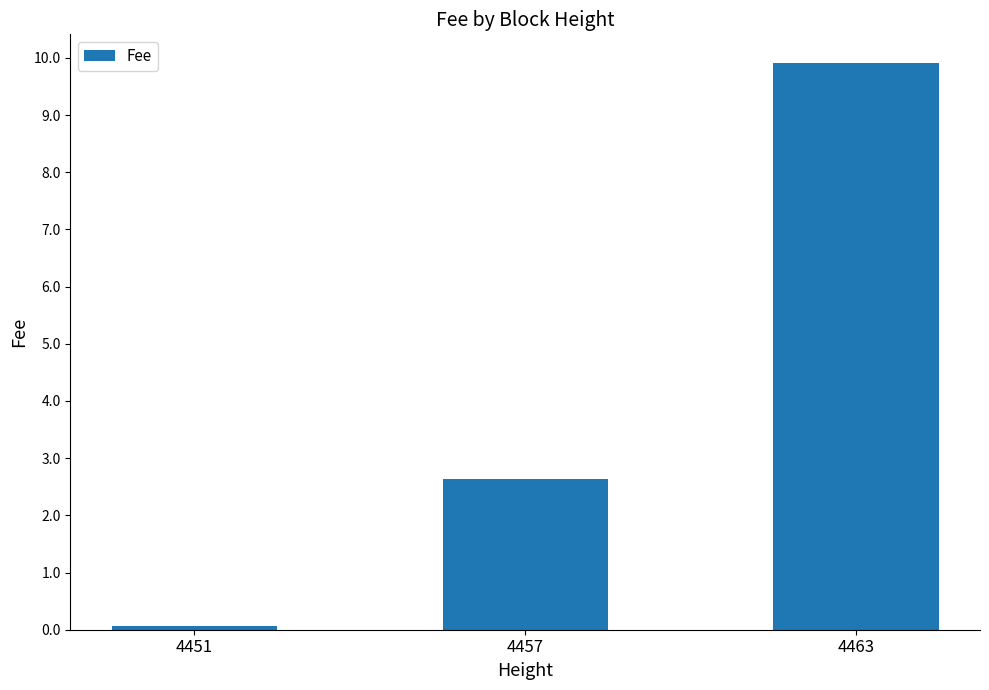

What is the value of the 3rd bar from the left?

9.9